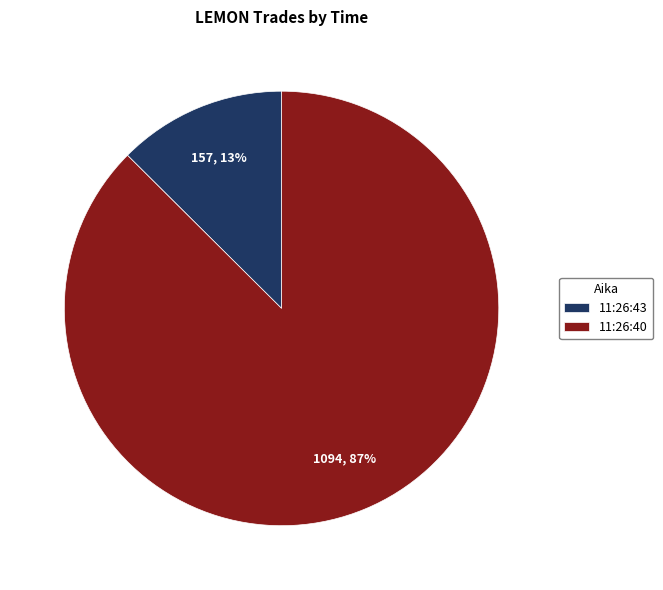

Between 11:26:40 and 11:26:43, which is larger?

11:26:40